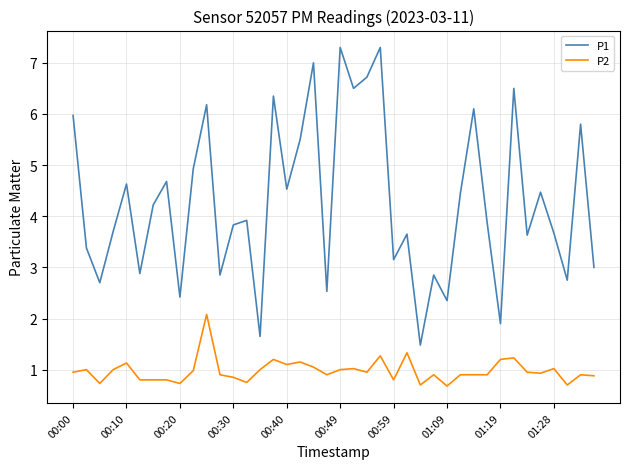

Which series has the largest total across all categories?

P1